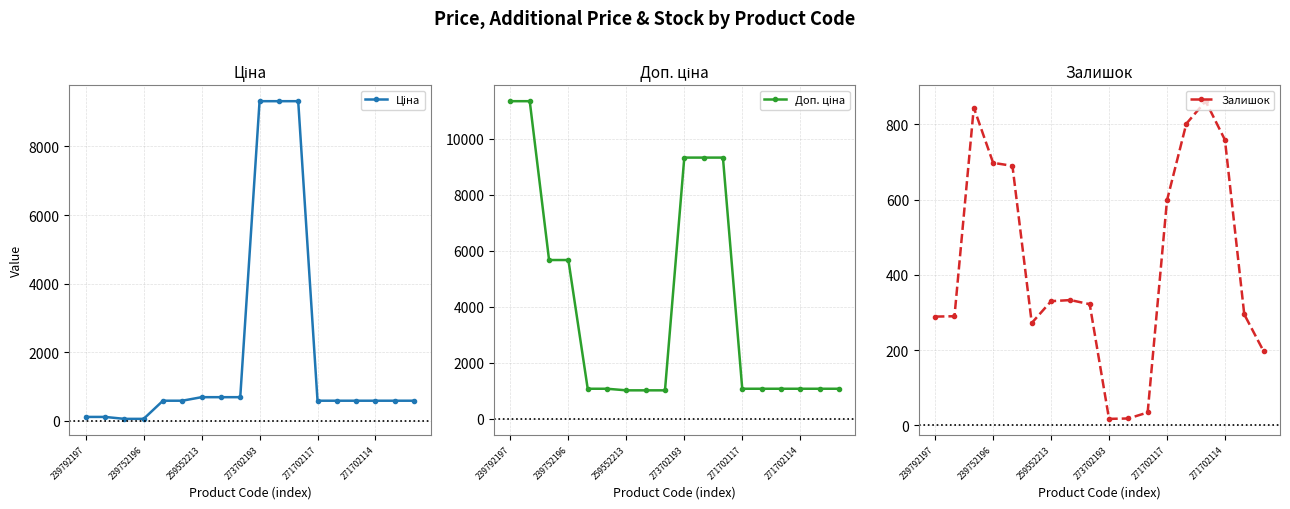

At which category is the sum across all series the highest?

11